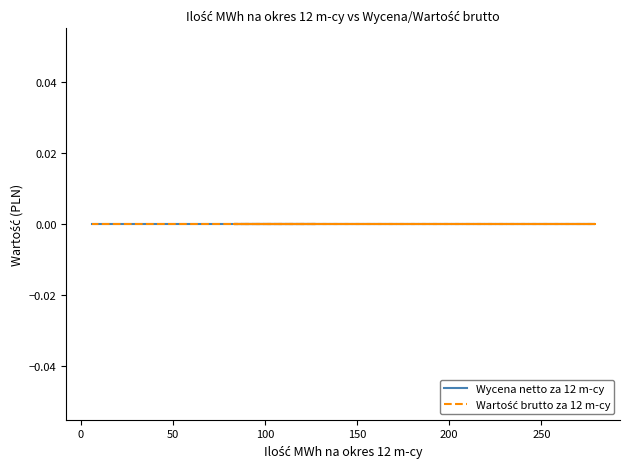

True or false: Wycena netto za 12 m-cy has more than 0 interior local peaks.

False